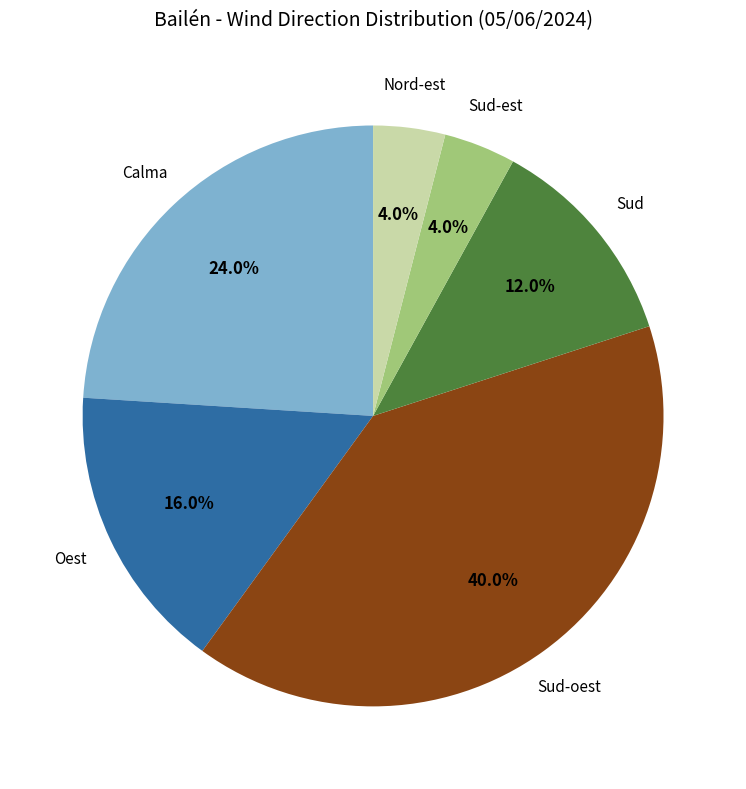

How many slices are in this pie chart?

6